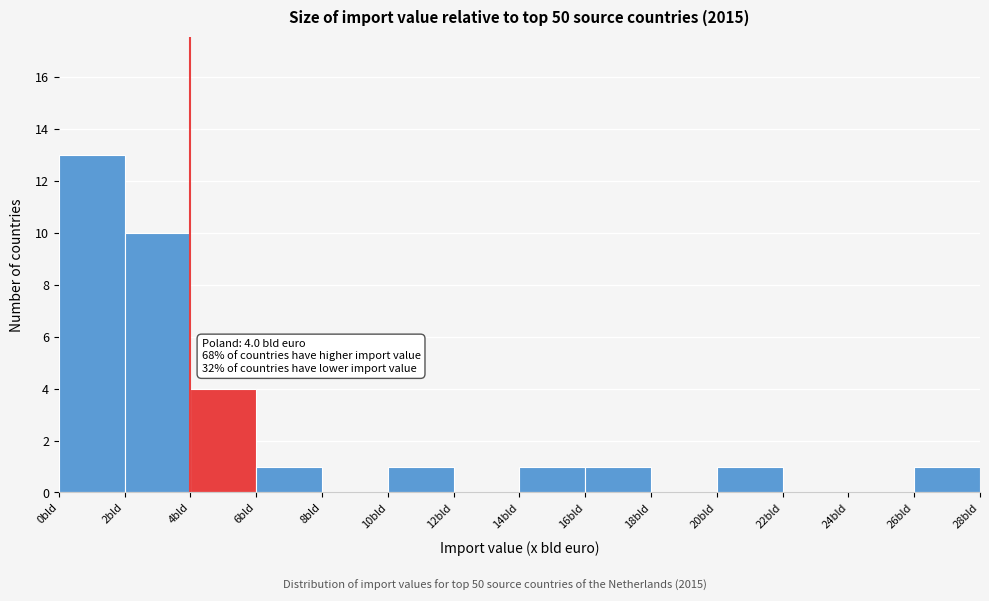

Which range on the x-axis has the tallest bar?

0 to 2